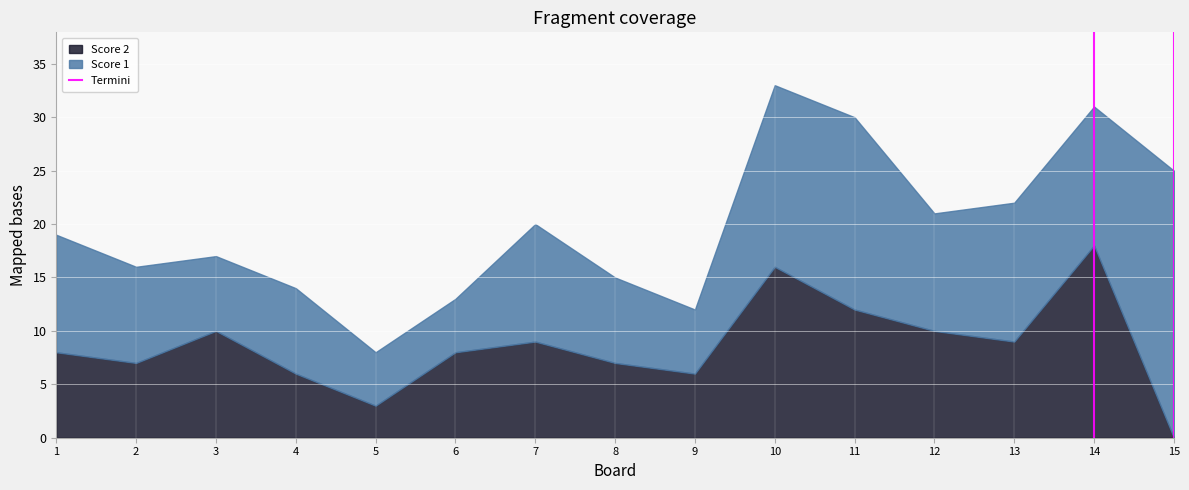

The value of Score 2 at 10 is 24. True or false?

False